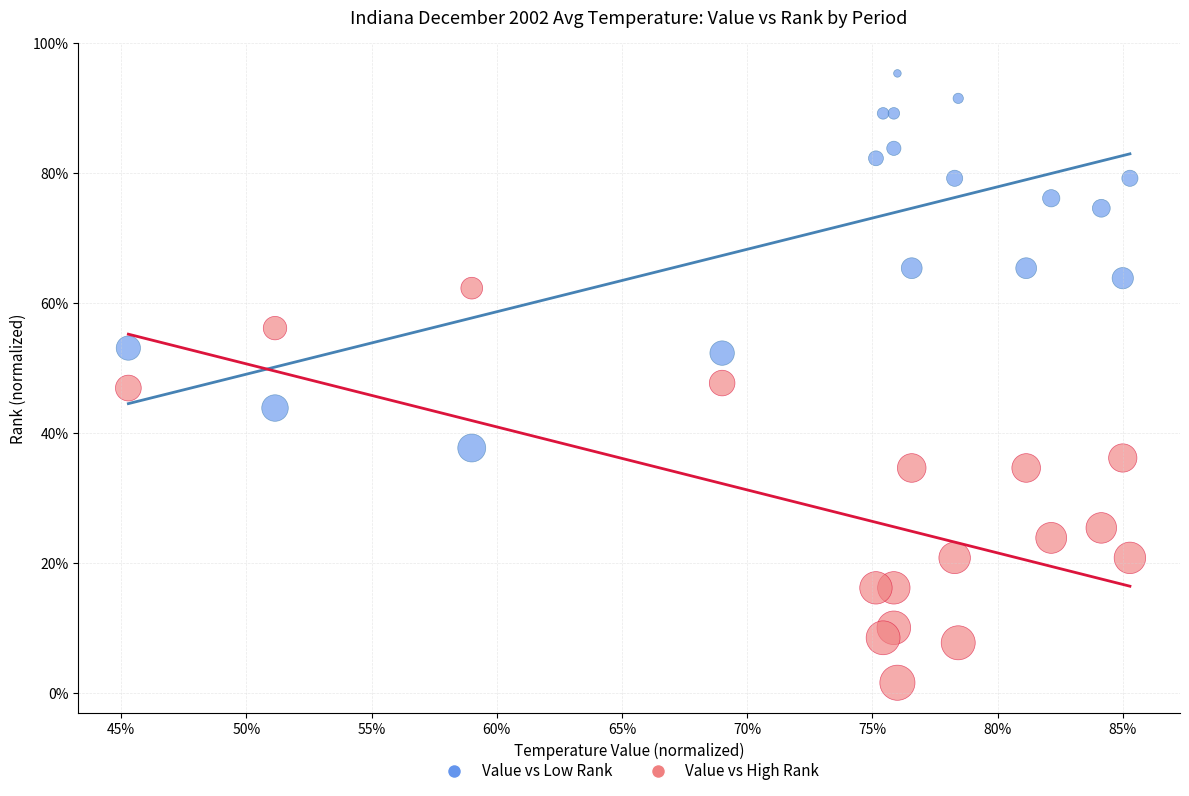

Which series contains the highest Y value?

Value vs Low Rank